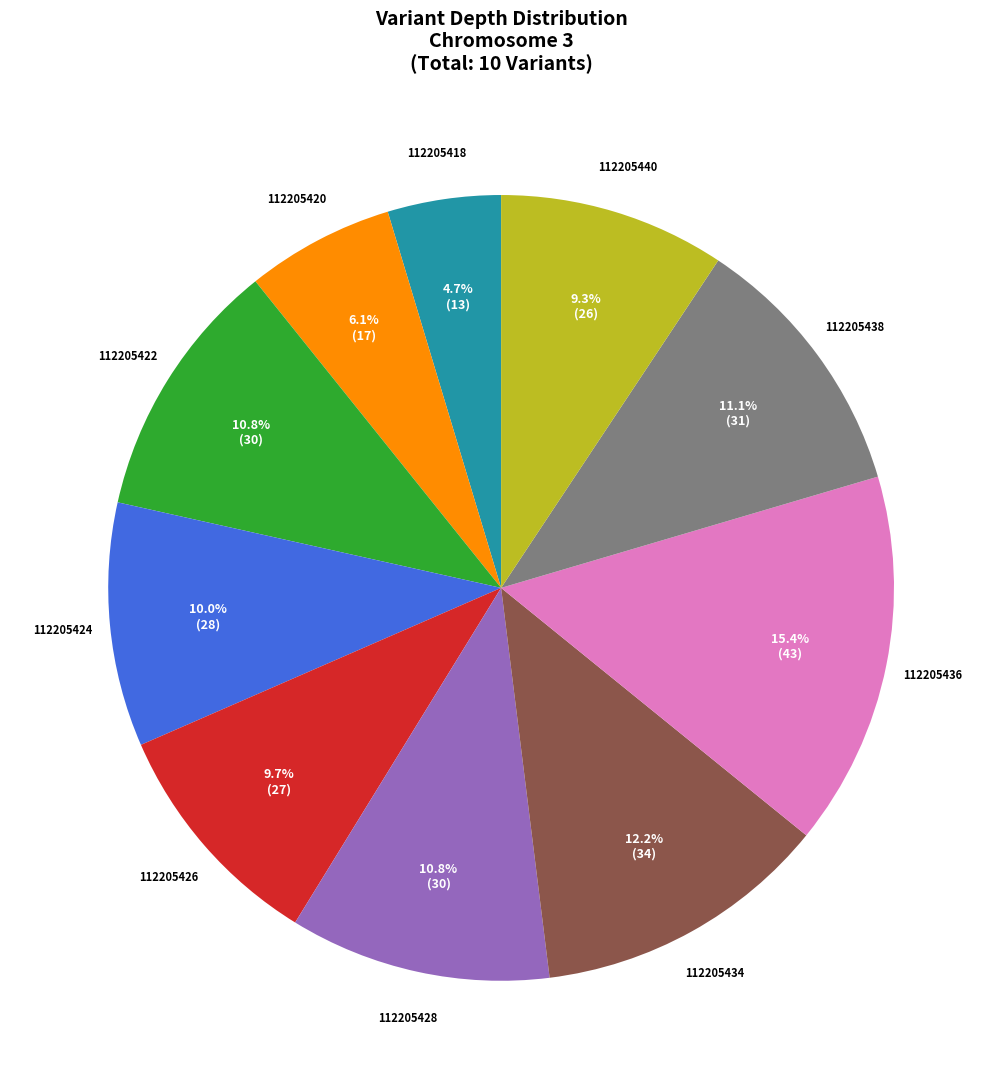

Approximately how many times larger is the value at 112205424 compared to 112205438?

0.9